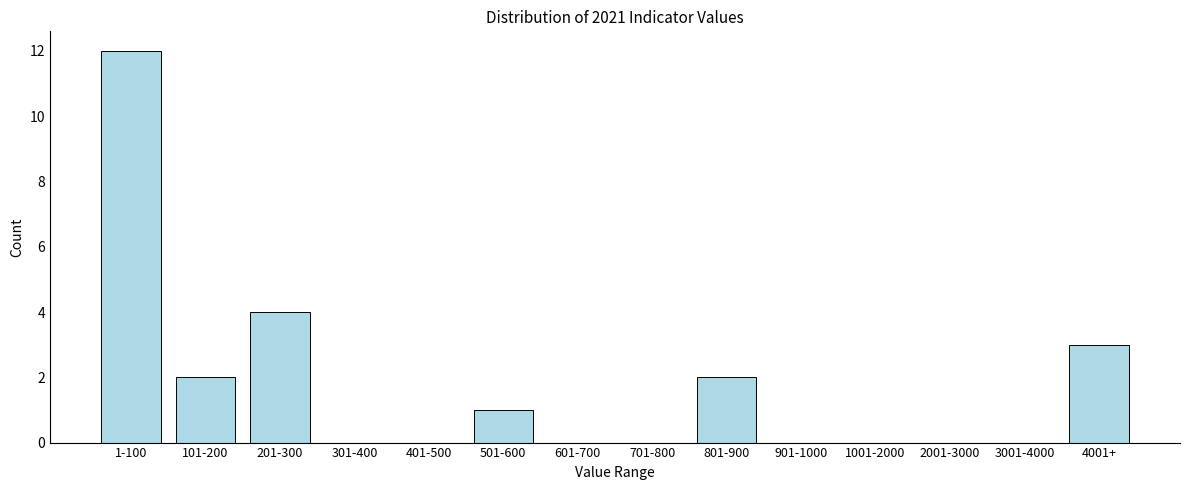

Reading left to right, transcribe all the data shown in this chart.

1-100=12	101-200=2	201-300=4	301-400=0	401-500=0	501-600=1	601-700=0	701-800=0	801-900=2	901-1000=0	1001-2000=0	2001-3000=0	3001-4000=0	4001+=3